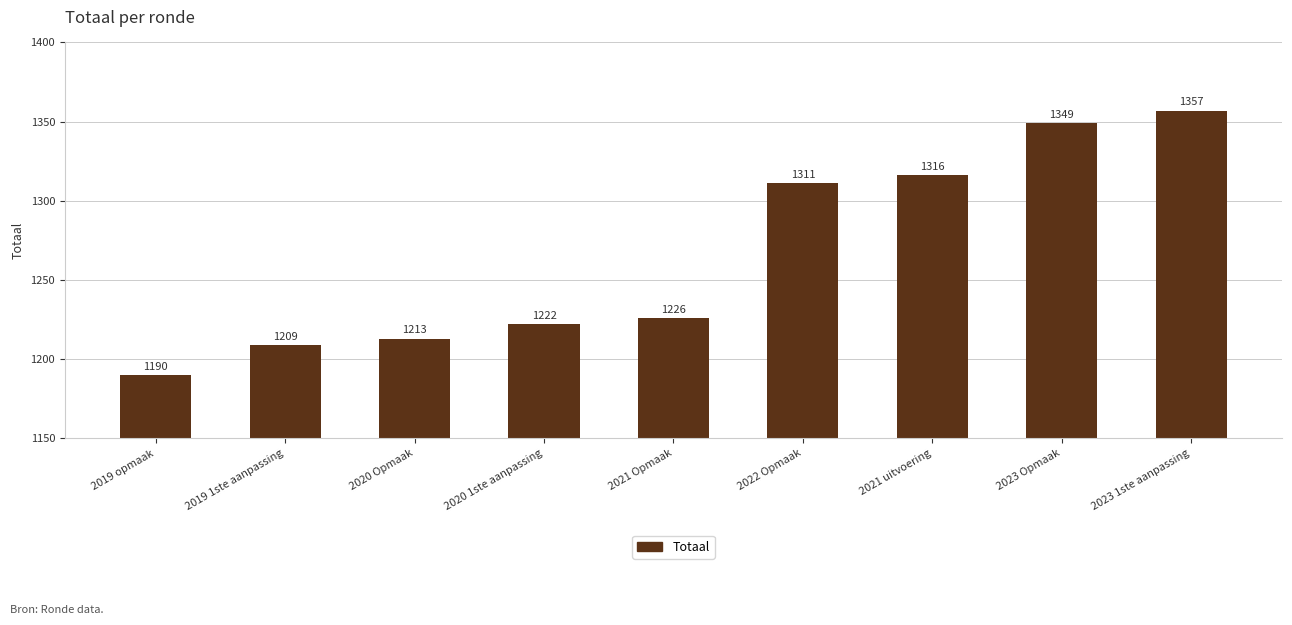

What is the ratio of the value at 2020 Opmaak to the value at 2019 1ste aanpassing?

1.0